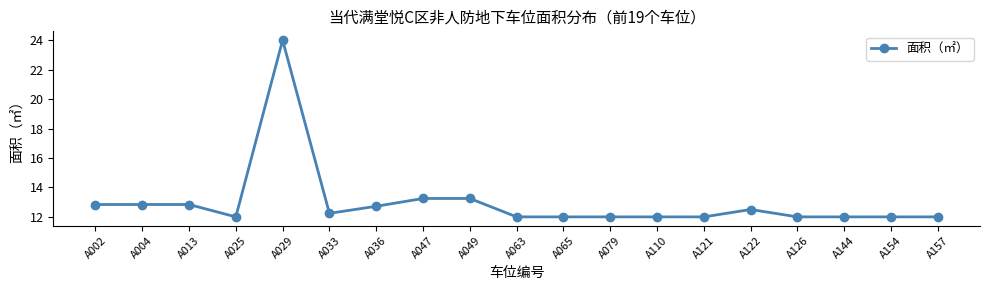

Approximately how many times larger is the value at A063 compared to A126?

1.0